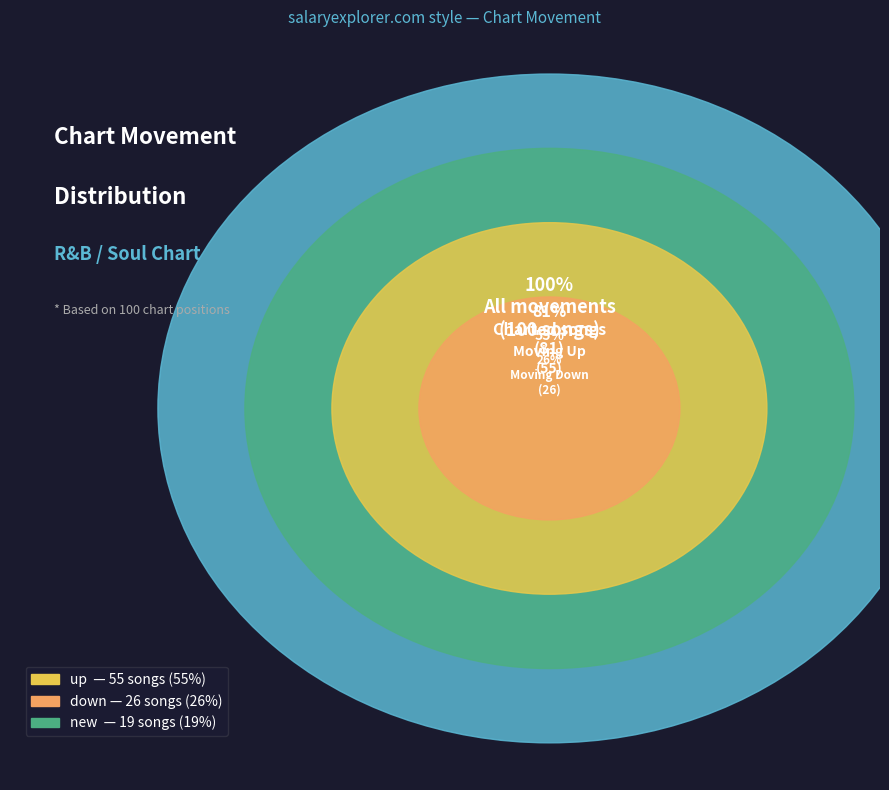

Is there any slice that represents more than half of the pie?

Yes